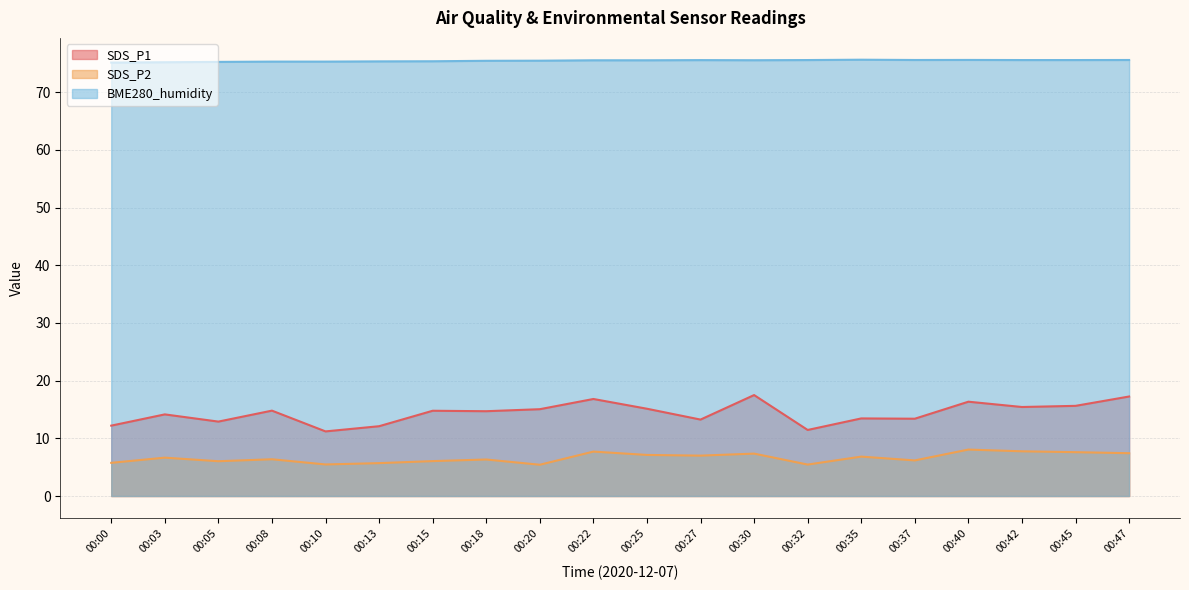

What is the sum of all SDS_P1 values?

287.5